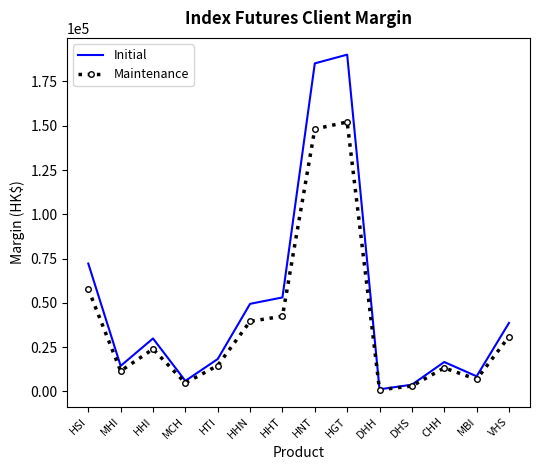

Which series has the largest total across all categories?

Initial